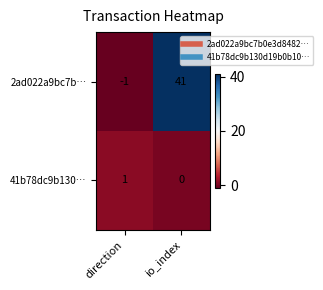

At io_index, list the series in order from smallest to largest.

41b78dc9b130…, 2ad022a9bc7b…